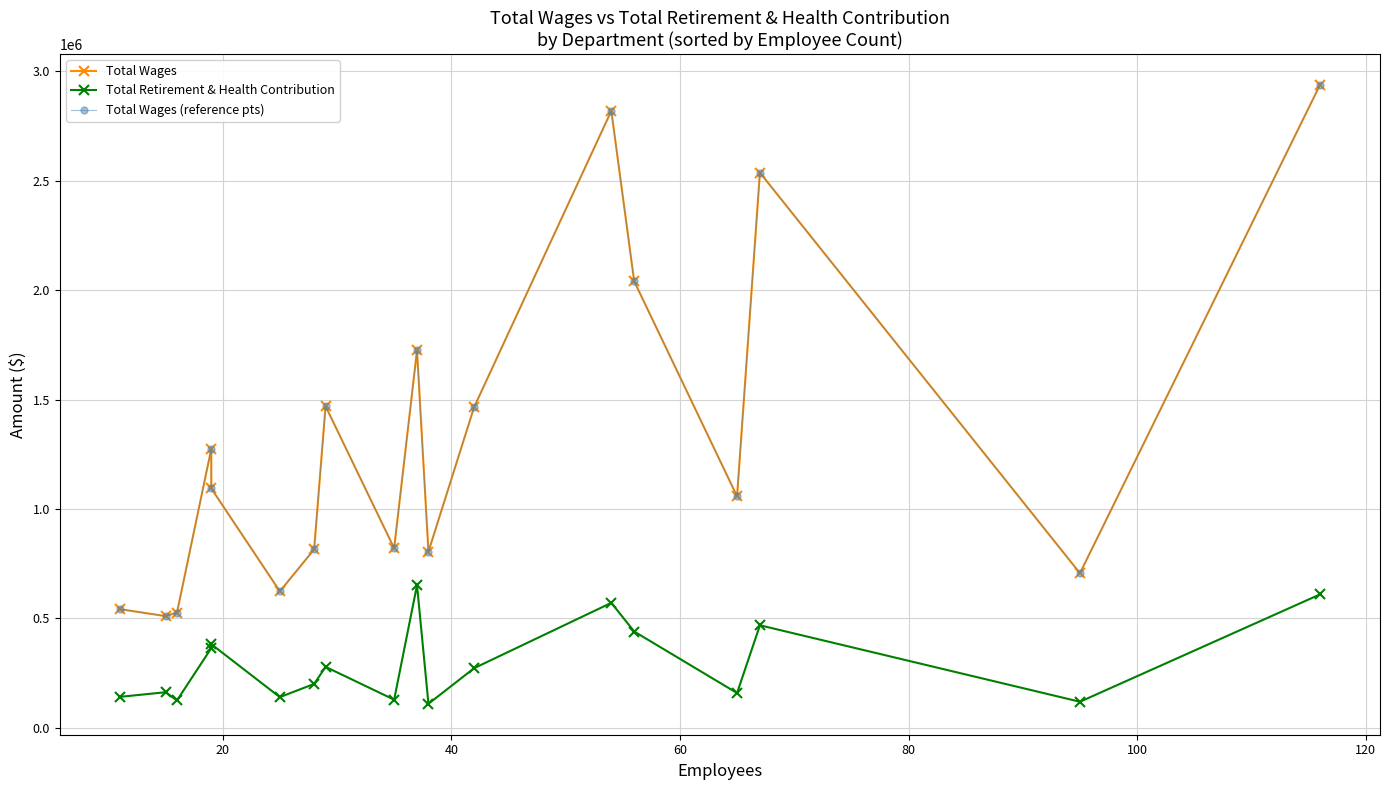

What is the sum of all Total Wages (reference pts) values?

23771219